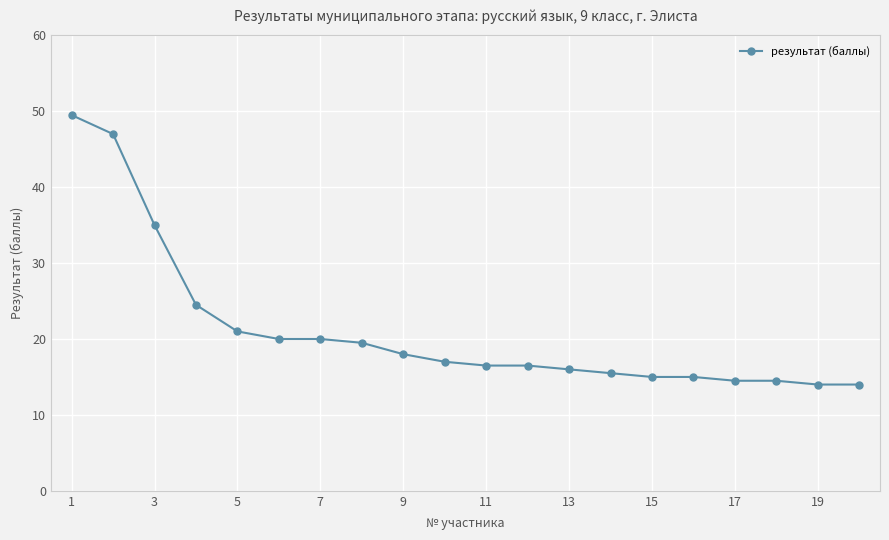

Does the chart have visible grid lines?

Yes